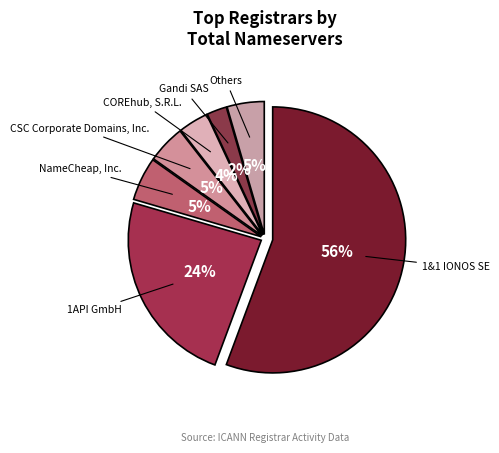

Which category has the biggest portion of the pie?

1&1 IONOS SE